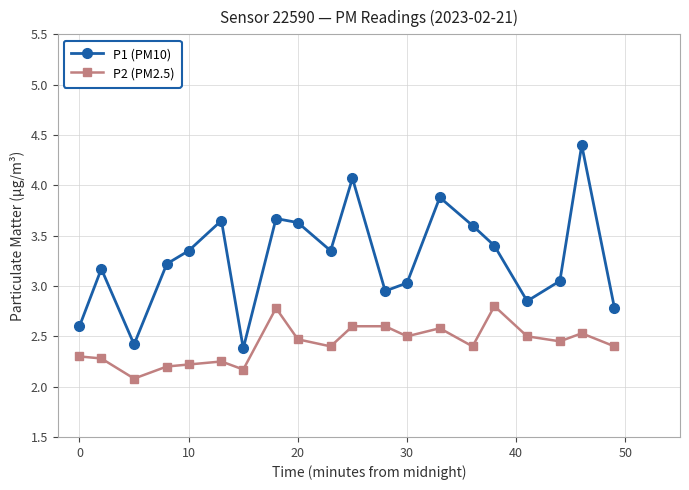

Which series has the largest total across all categories?

P1 (PM10)